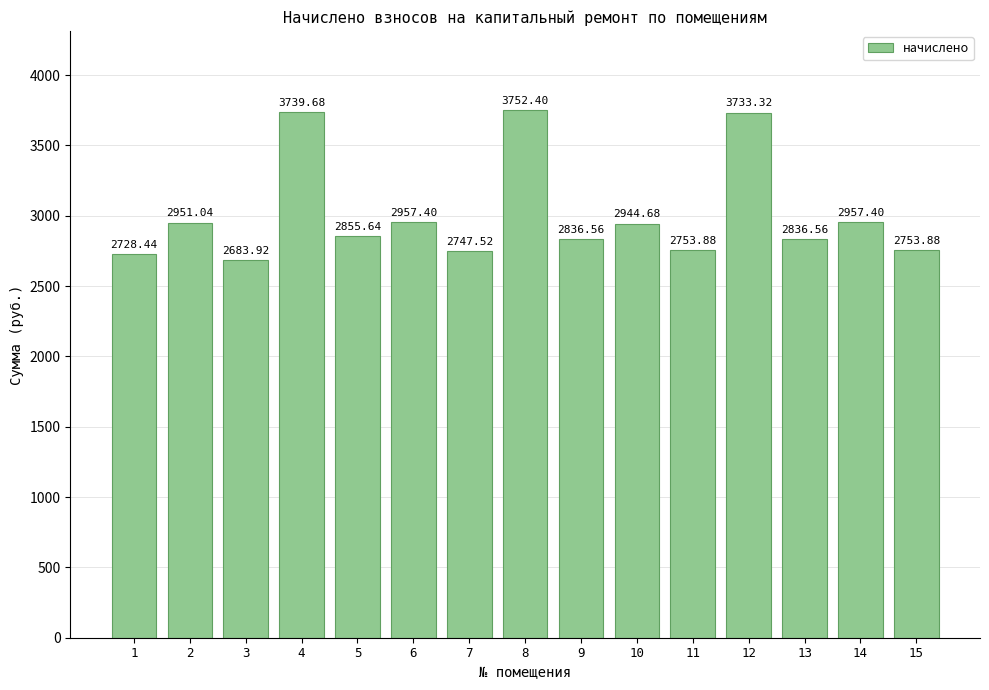

What is the value of the 2nd bar from the left?

2951.0